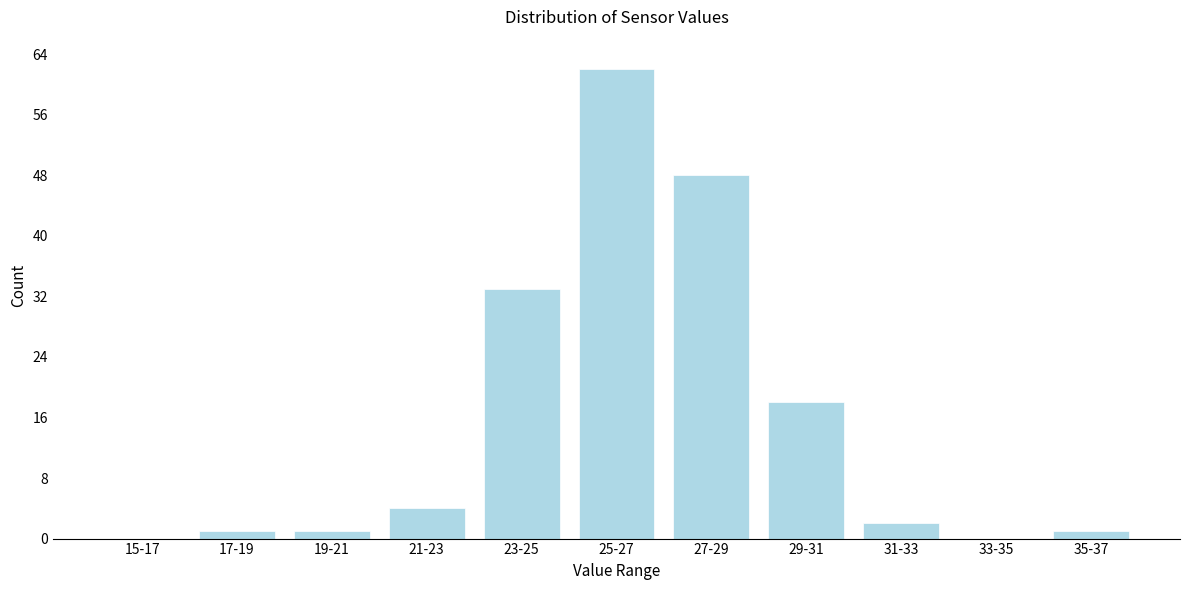

Reading left to right, what are all the values shown in this chart?

15-17=0	17-19=1	19-21=1	21-23=4	23-25=33	25-27=62	27-29=48	29-31=18	31-33=2	33-35=0	35-37=1